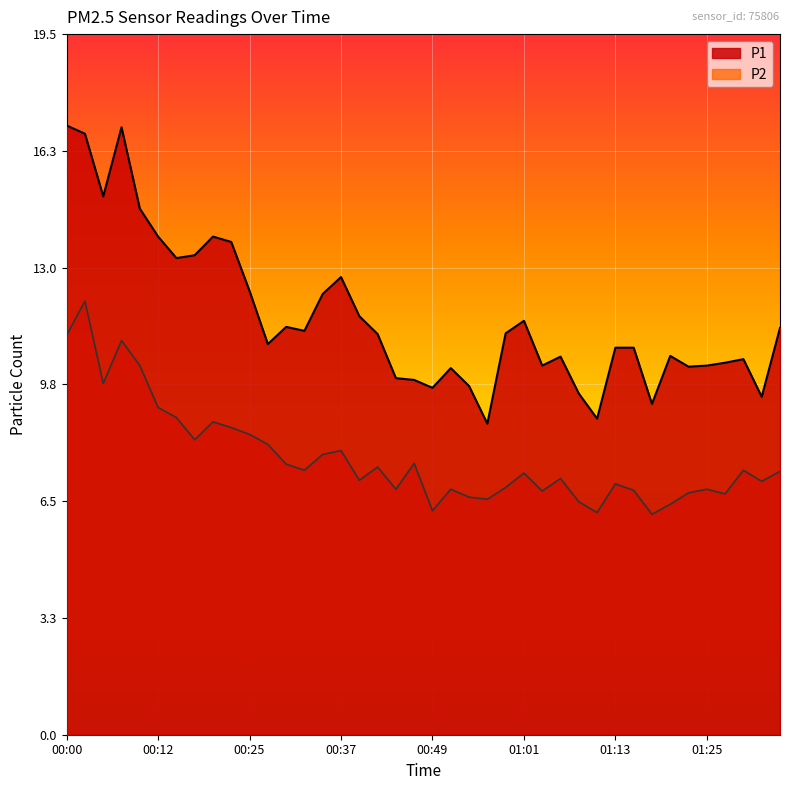

At which label is P1 closest to 12?

00:34